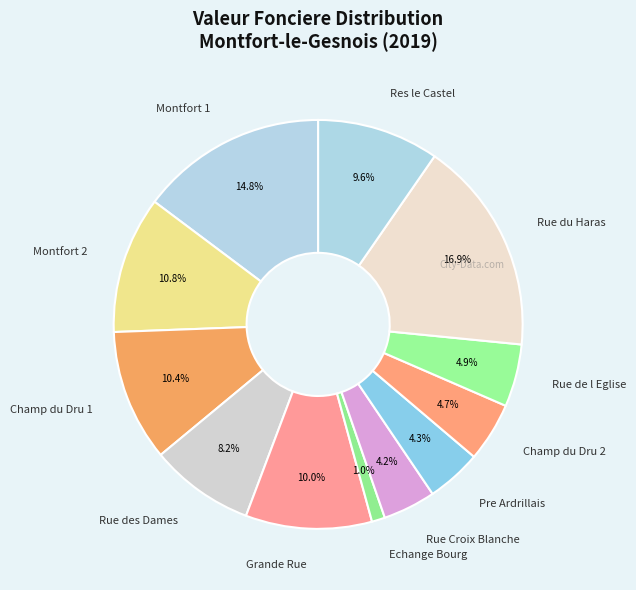

How many segments does this pie chart have?

12